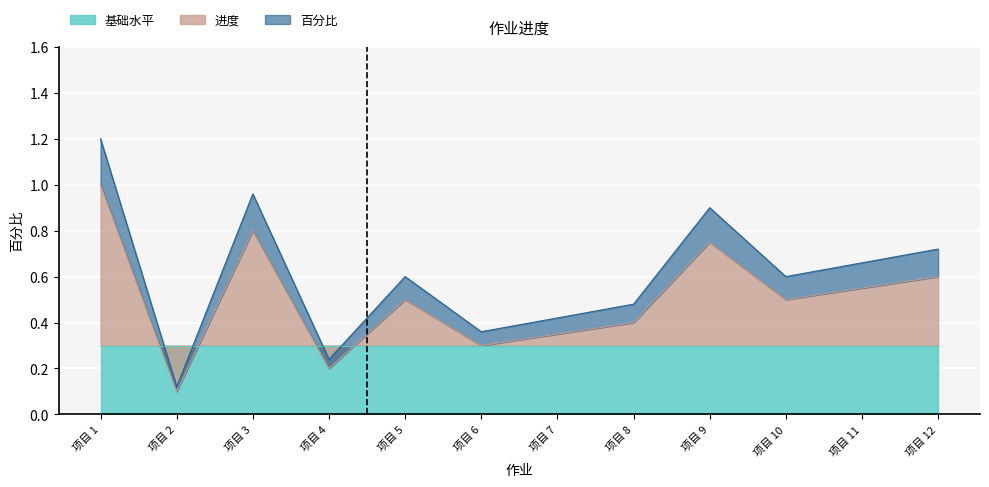

True or false: 百分比 has a value of 0.2 at 项目 5.

False